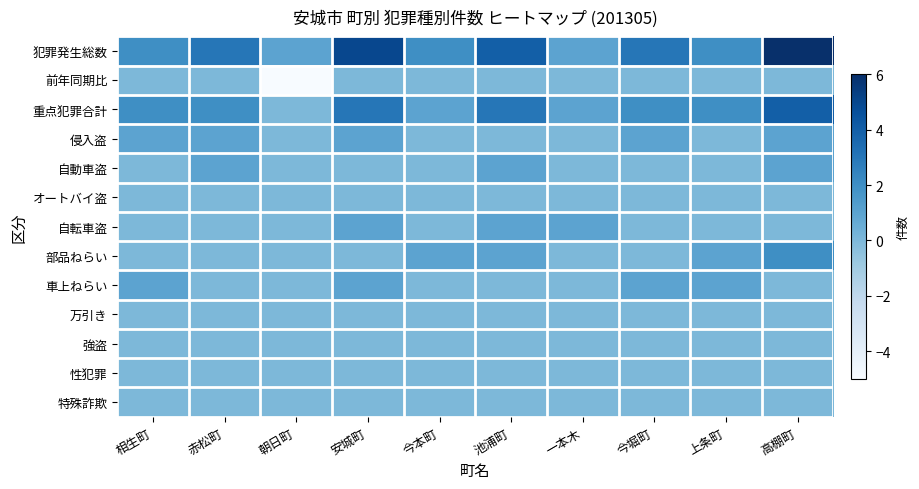

Rank the series at 上条町 from highest to lowest value.

犯罪発生総数, 重点犯罪合計, 部品ねらい, 車上ねらい, 前年同期比, 侵入盗, 自動車盗, オートバイ盗, 自転車盗, 万引き, 強盗, 性犯罪, 特殊詐欺